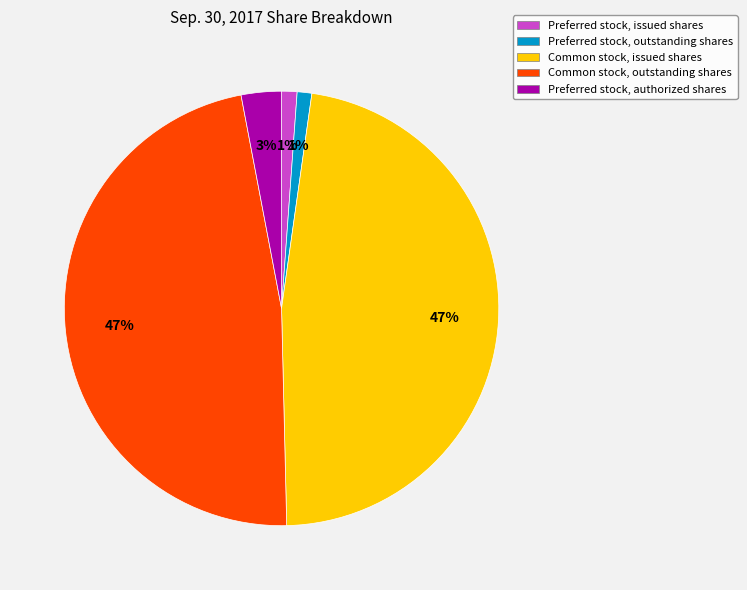

True or false: Preferred stock, issued shares accounts for 7% of the total.

False